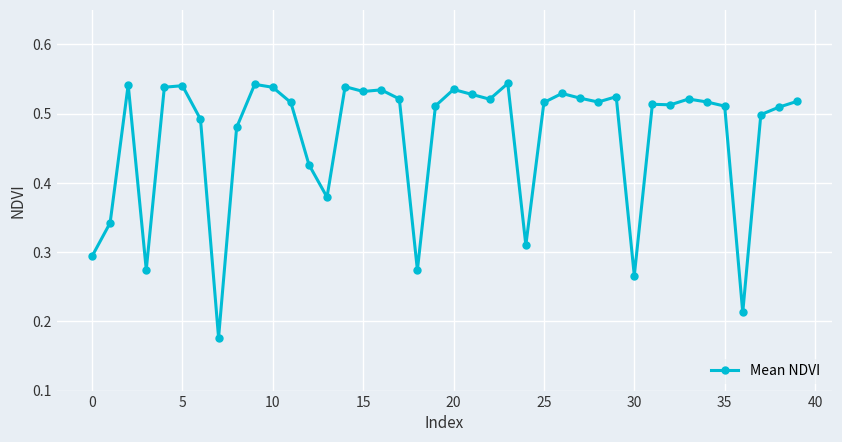

What is the sum of all values?

18.6